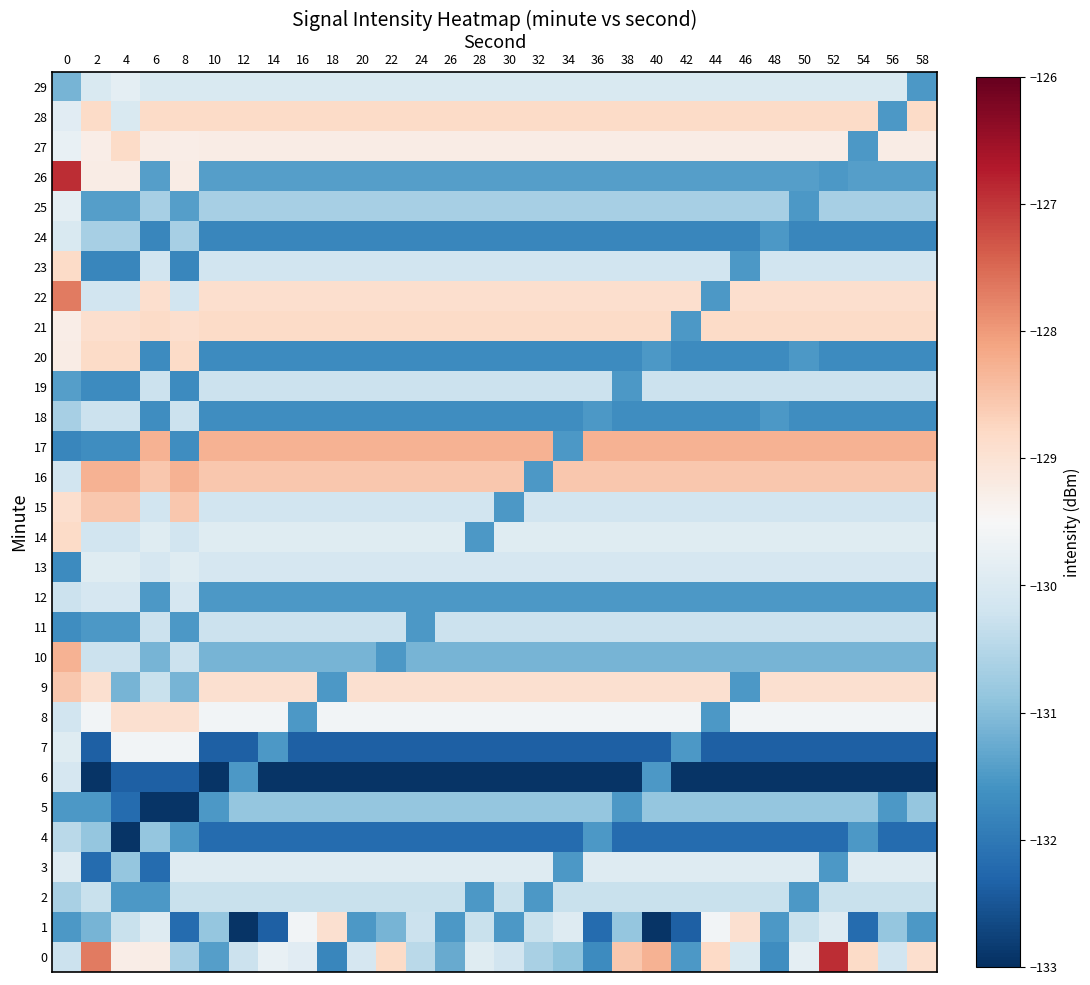

List the series in order of their peak value, highest first.

0, 26, 22, 10, 16, 17, 9, 15, 23, 27, 28, 14, 20, 21, 1, 8, 7, 25, 29, 13, 3, 24, 6, 12, 18, 19, 11, 2, 4, 5